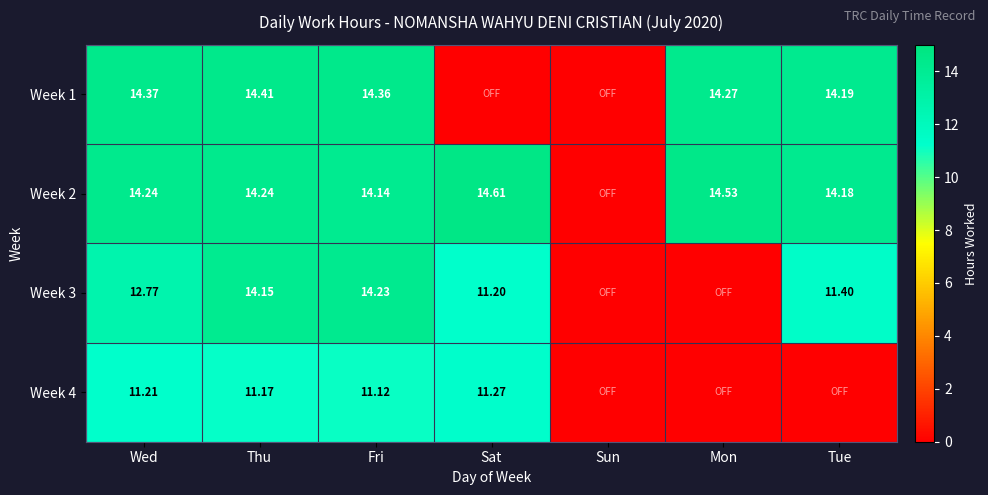

What is the spread (max minus min) of values at Wed?

3.2